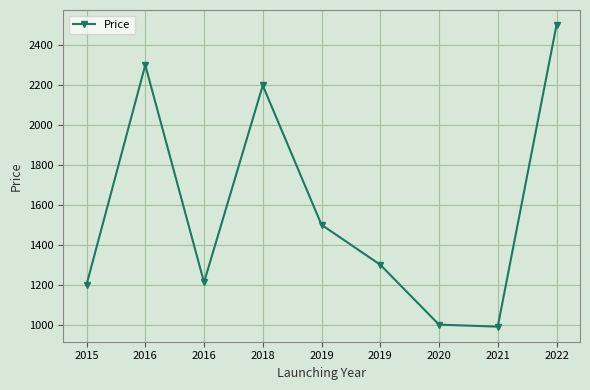

What is the smallest value displayed?

990